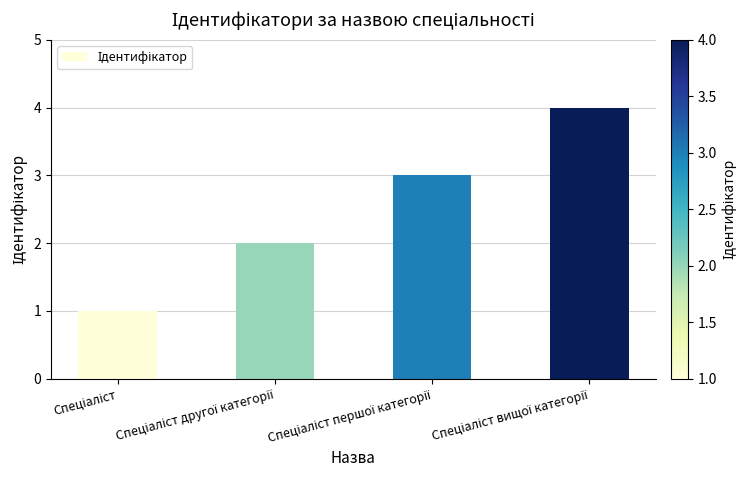

How many distinct data groups are displayed?

1